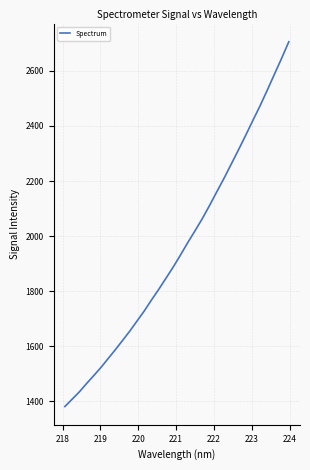

What is the greatest value displayed?

2705.8